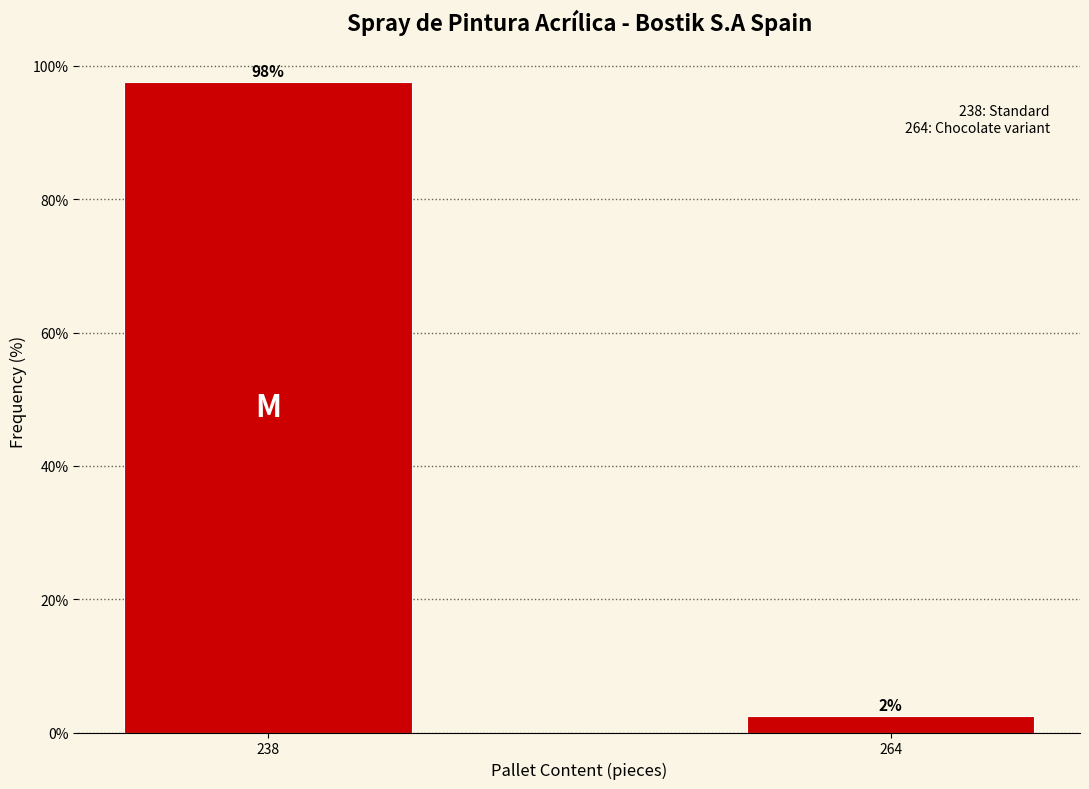

Rank the categories by value from highest to lowest.

238, 264